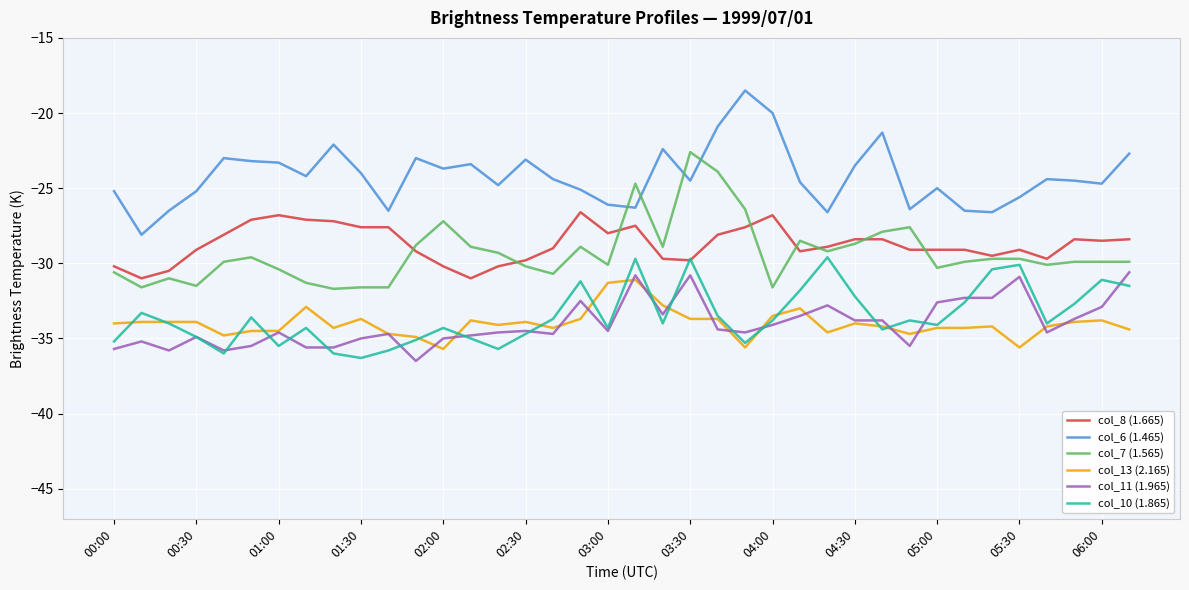

Which series has the largest total across all categories?

col_6 (1.465)